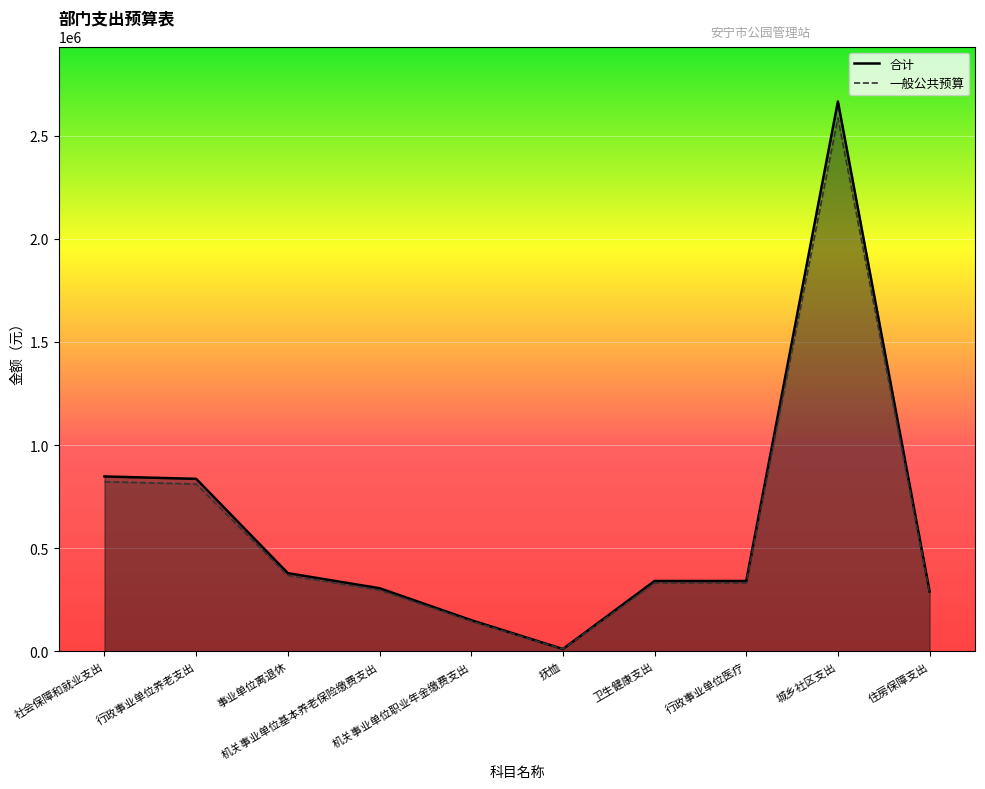

True or false: 合计 has a value of 93244.4 at 机关事业单位职业年金缴费支出.

False